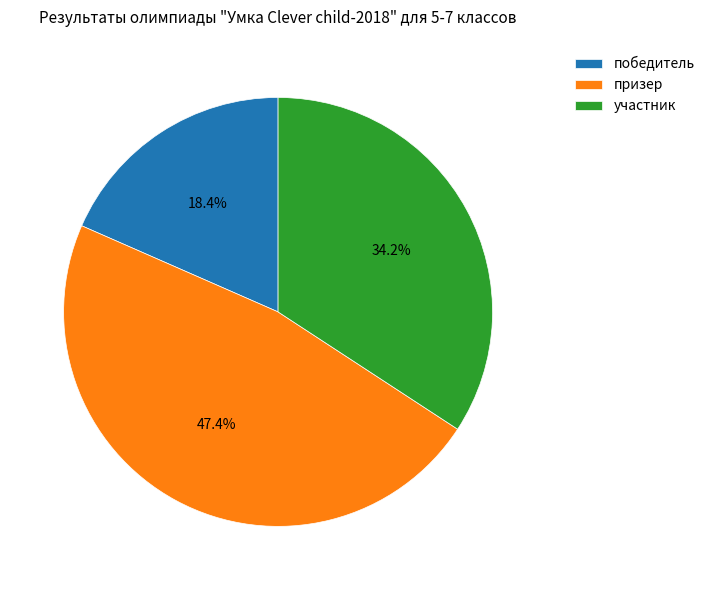

Is there a majority slice in this chart?

No